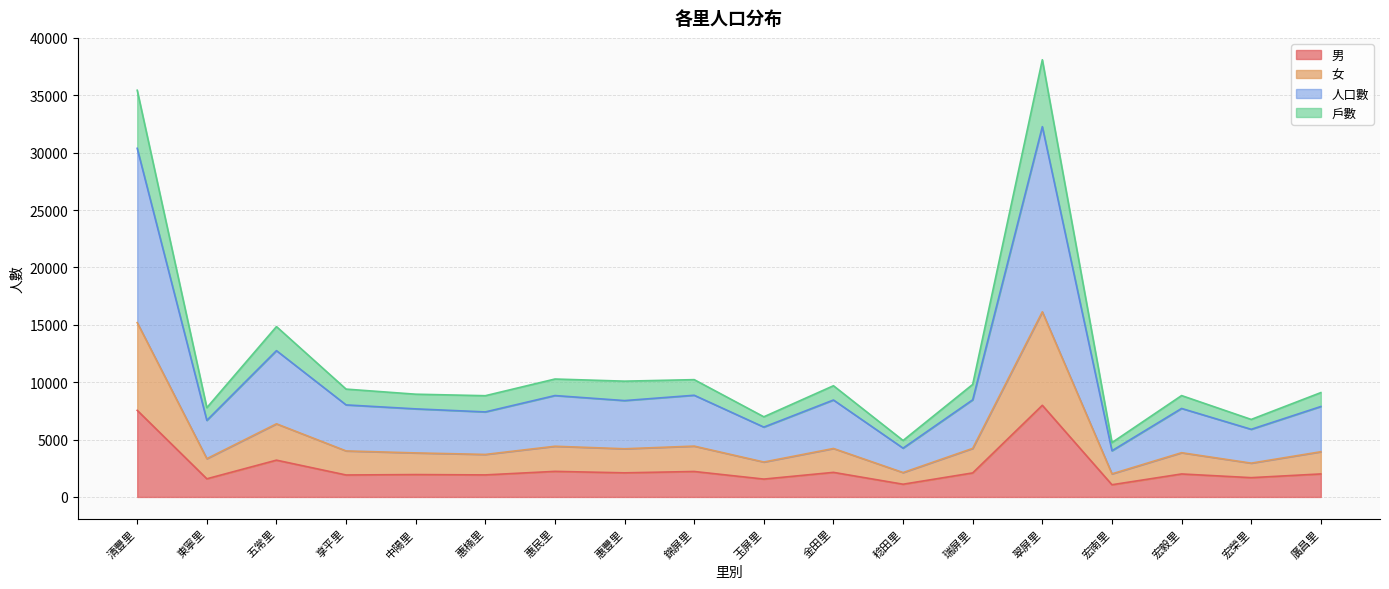

The 男 series shows 2005 at 廣昌里. True or false?

True